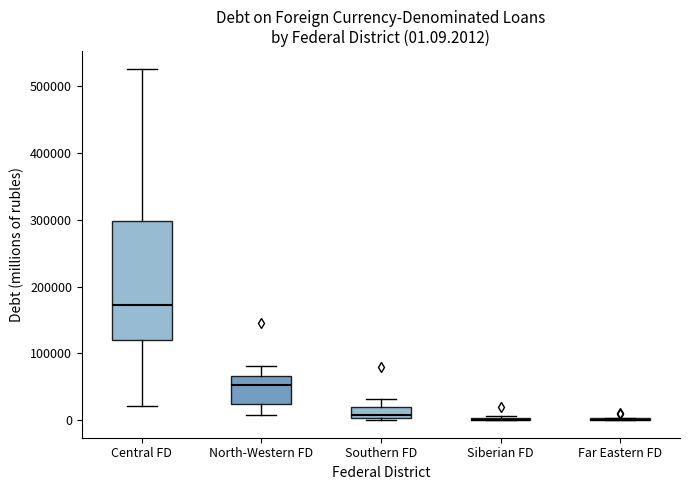

Which box is the tallest, from its lower edge to its upper edge?

Central FD